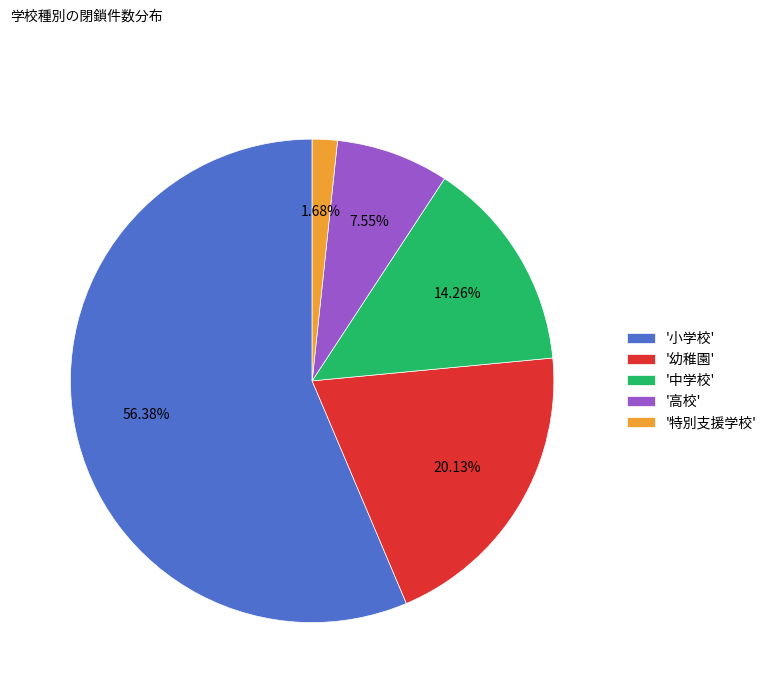

What is the ratio of the value at '小学校' to the value at '幼稚園'?

2.8